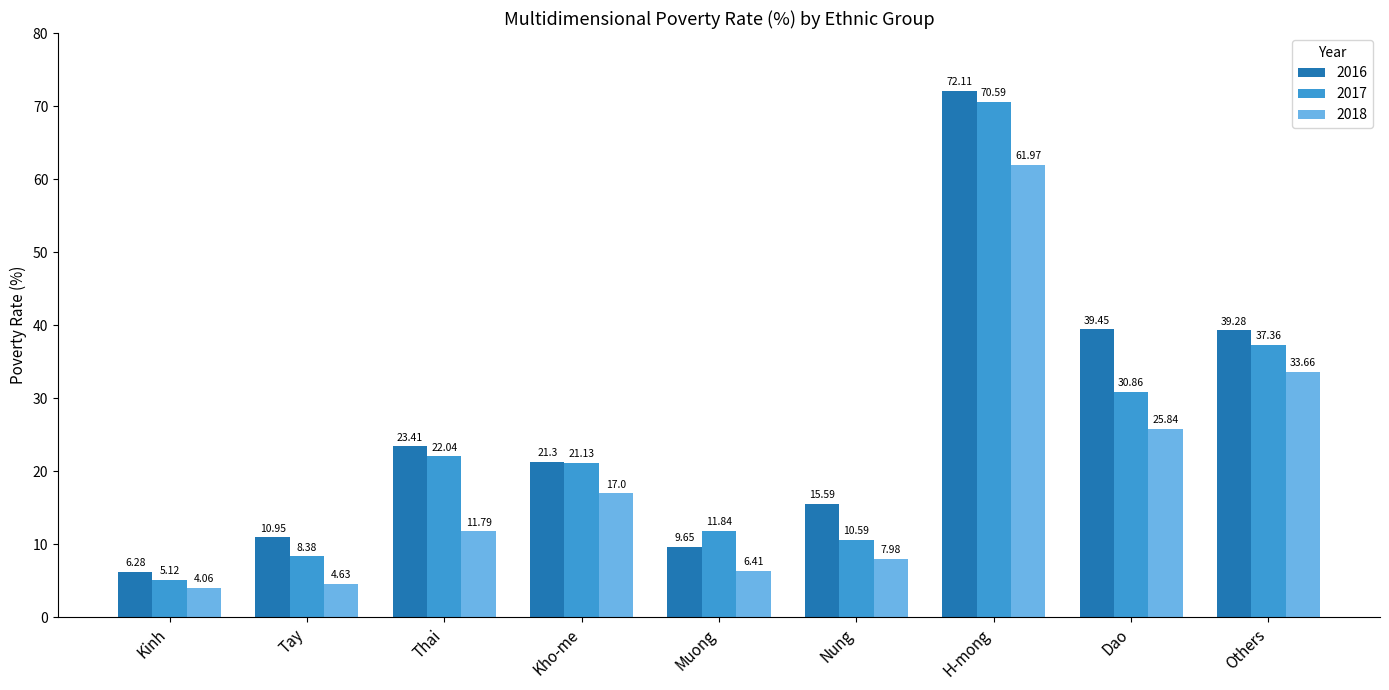

True or false: 2016 has a value of 72.1 at H-mong.

True